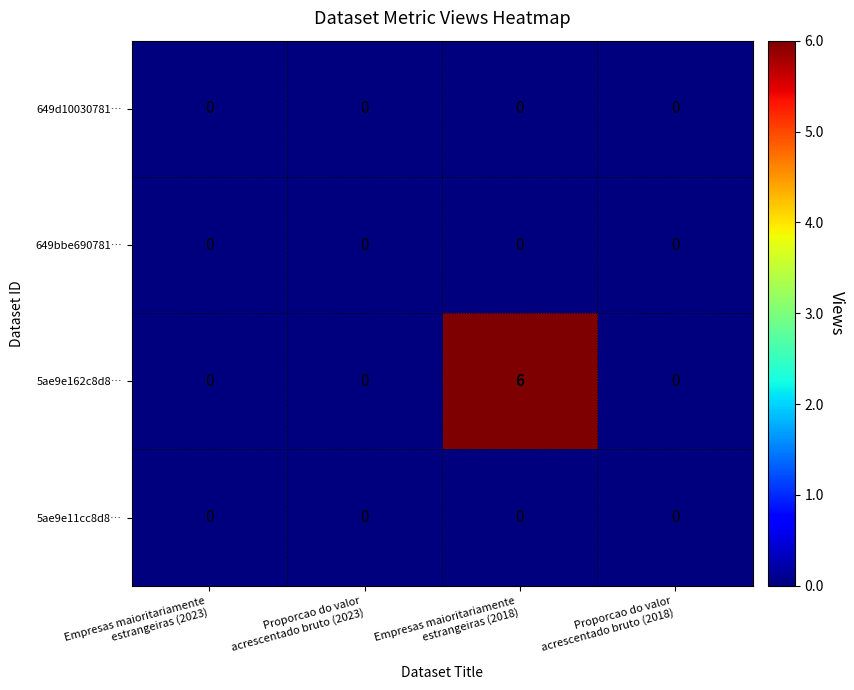

Which series has the widest spread of values?

5ae9e162c8d8…